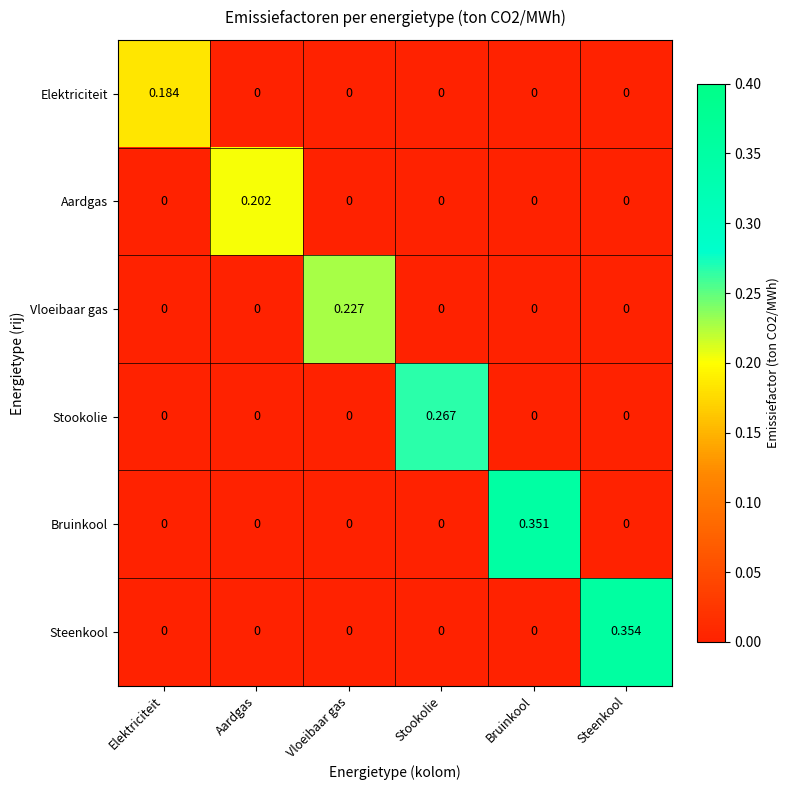

Which series has the largest total across all categories?

Steenkool